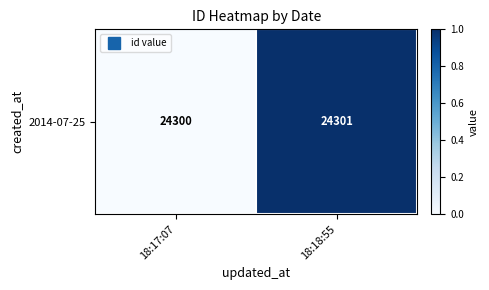

List the labels in order of value, smallest first.

18:17:07, 18:18:55